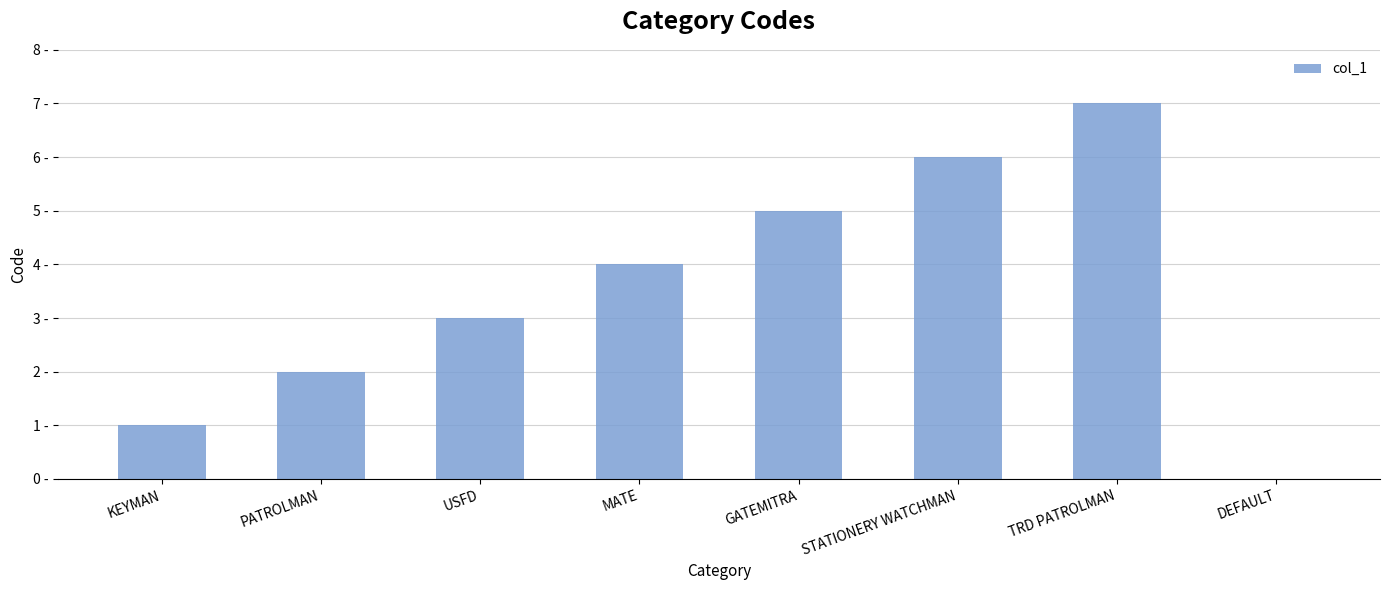

What is the change in value from KEYMAN to DEFAULT?

-1